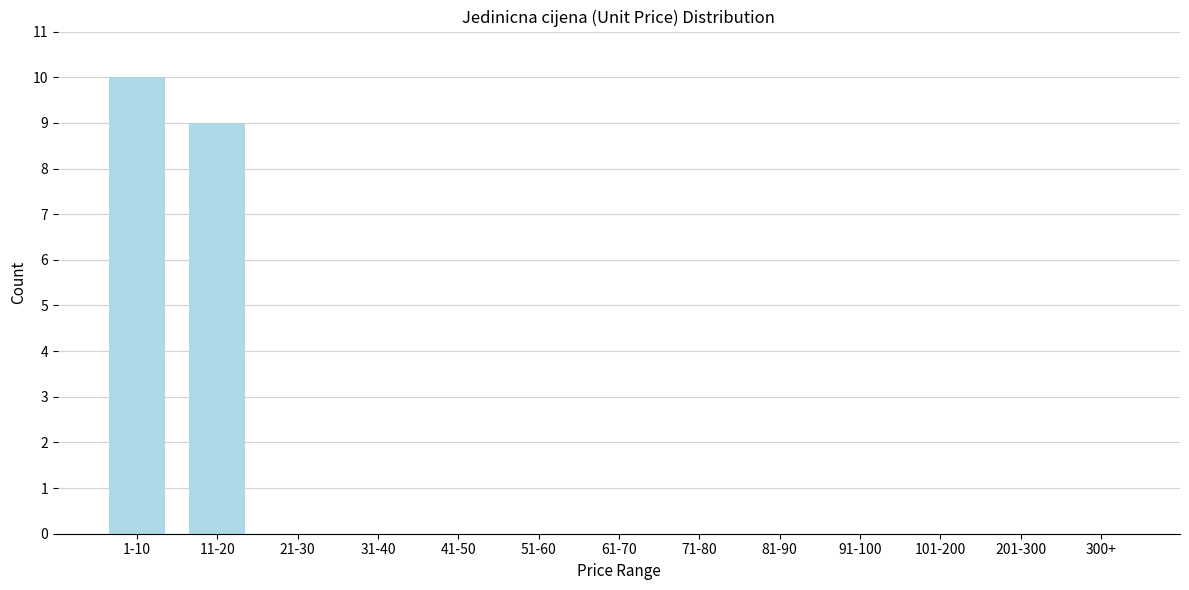

Reading right to left, what are all the values shown in this chart?

300+=0	201-300=0	101-200=0	91-100=0	81-90=0	71-80=0	61-70=0	51-60=0	41-50=0	31-40=0	21-30=0	11-20=9	1-10=10